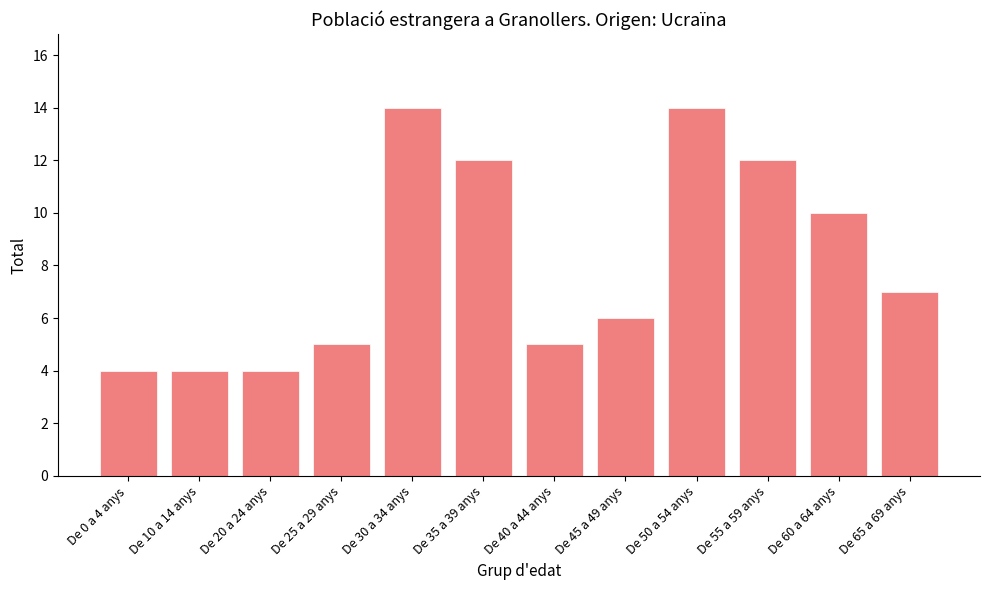

Is it true that the value at De 45 a 49 anys is 6?

True